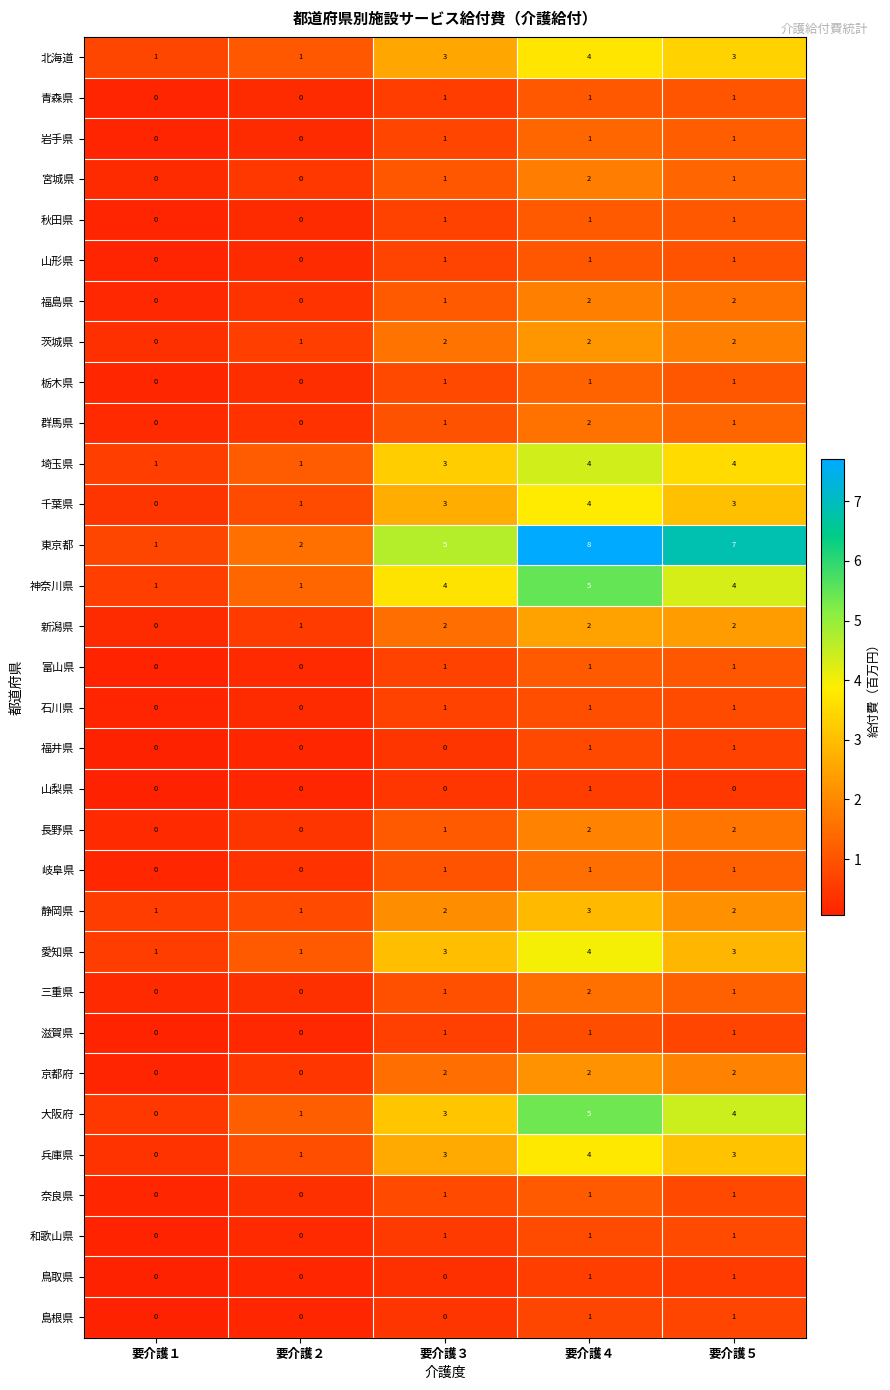

True or false: 島根県 has a value of 0 at 要介護２.

True